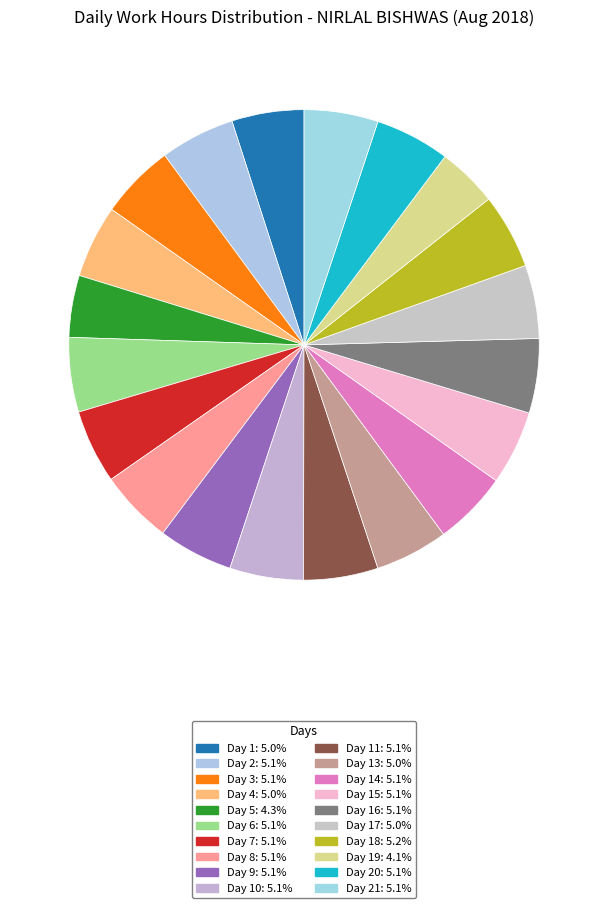

Rank the categories by value from highest to lowest.

Day 18, Day 9, Day 3, Day 20, Day 2, Day 6, Day 11, Day 16, Day 15, Day 14, Day 21, Day 7, Day 8, Day 10, Day 17, Day 13, Day 4, Day 1, Day 5, Day 19